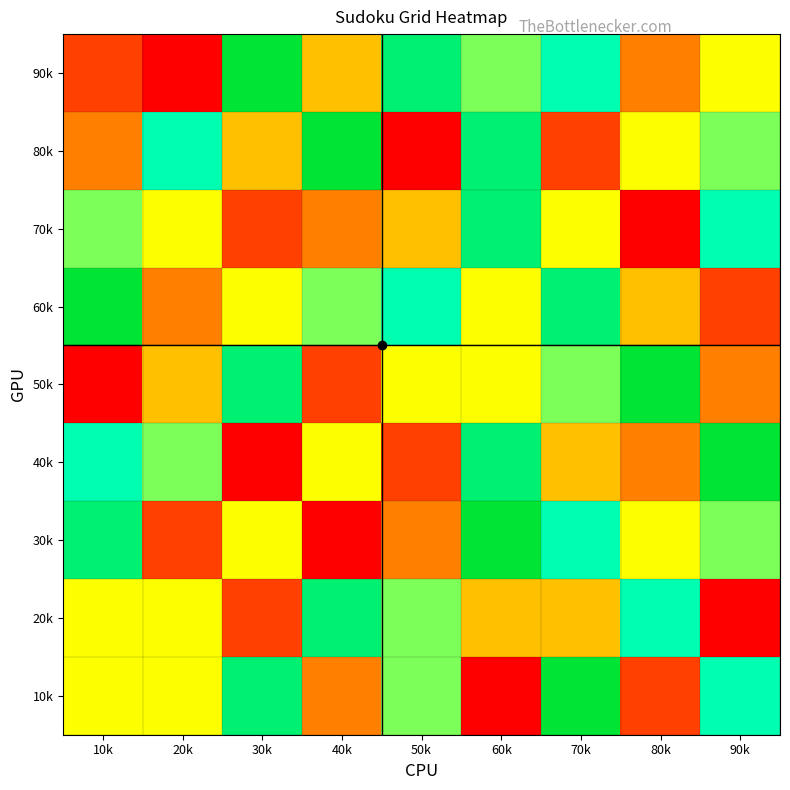

Reading right to left, what are all the values shown in this chart?

90k: 90k=5	80k=3	70k=7	60k=6	50k=8	40k=4	30k=9	20k=1	10k=2
80k: 90k=6	80k=5	70k=2	60k=8	50k=1	40k=9	30k=4	20k=7	10k=3
70k: 90k=7	80k=1	70k=5	60k=8	50k=4	40k=3	30k=2	20k=5	10k=6
60k: 90k=2	80k=4	70k=8	60k=5	50k=7	40k=6	30k=5	20k=3	10k=9
50k: 90k=3	80k=9	70k=6	60k=5	50k=5	40k=2	30k=8	20k=4	10k=1
40k: 90k=9	80k=3	70k=4	60k=8	50k=2	40k=5	30k=1	20k=6	10k=7
30k: 90k=6	80k=5	70k=7	60k=9	50k=3	40k=1	30k=5	20k=2	10k=8
20k: 90k=1	80k=7	70k=4	60k=4	50k=6	40k=8	30k=2	20k=5	10k=5
10k: 90k=7	80k=2	70k=9	60k=1	50k=6	40k=3	30k=8	20k=5	10k=5